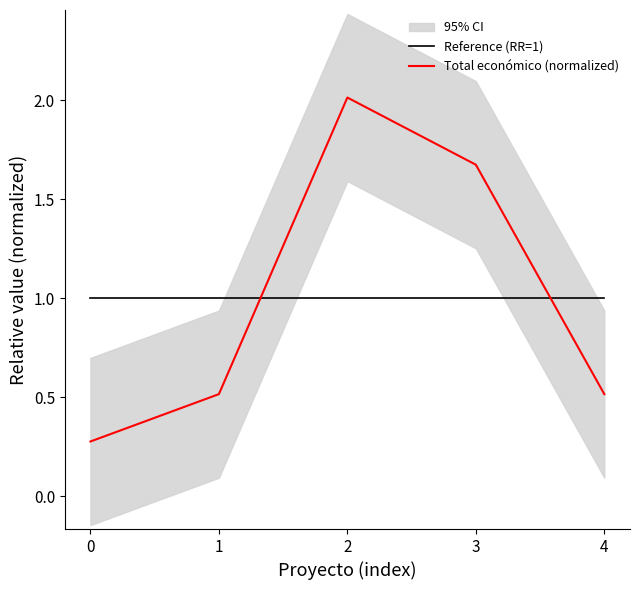

True or false: Total económico (normalized) has a value of 0.6 at 2.

False